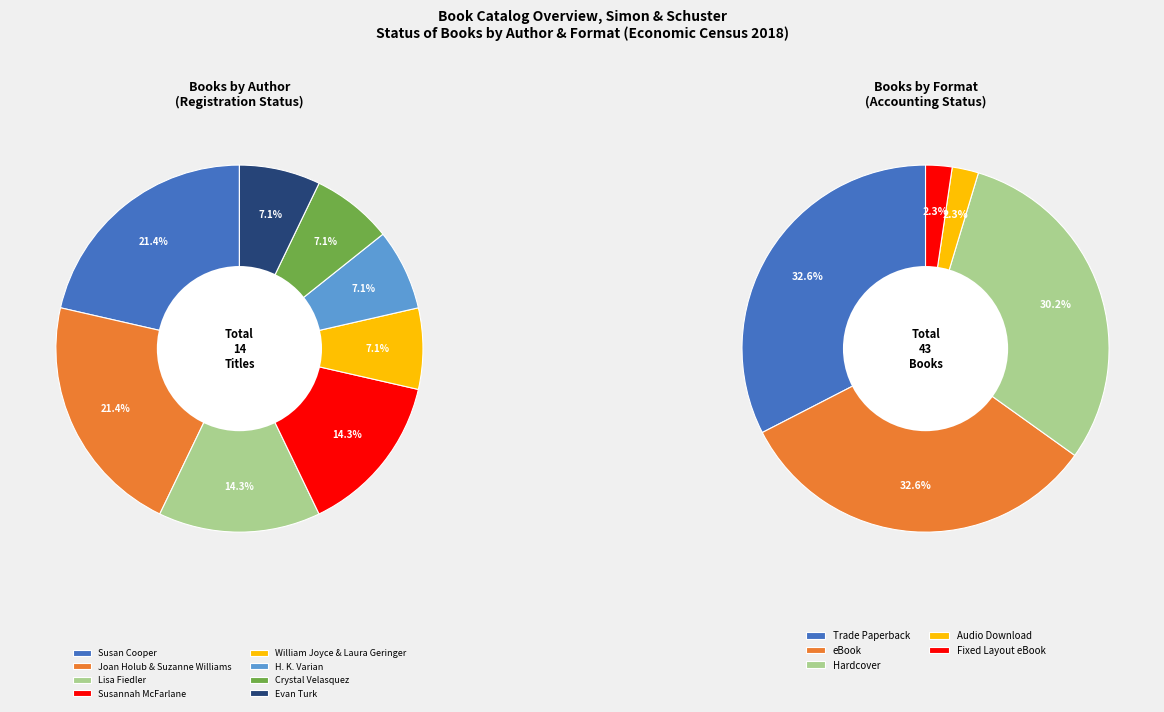

Is there a majority slice in this chart?

No